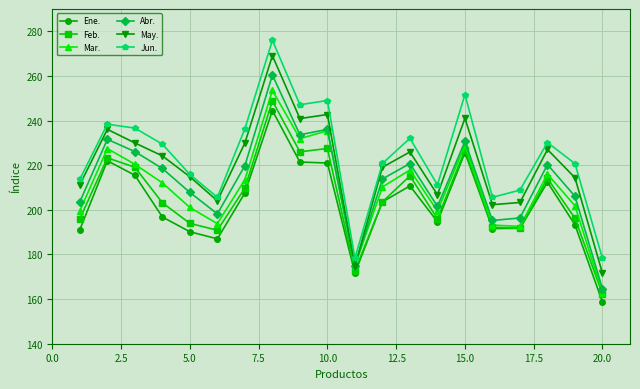

What is the value of the Jun. point at the 6th from the left?

205.6